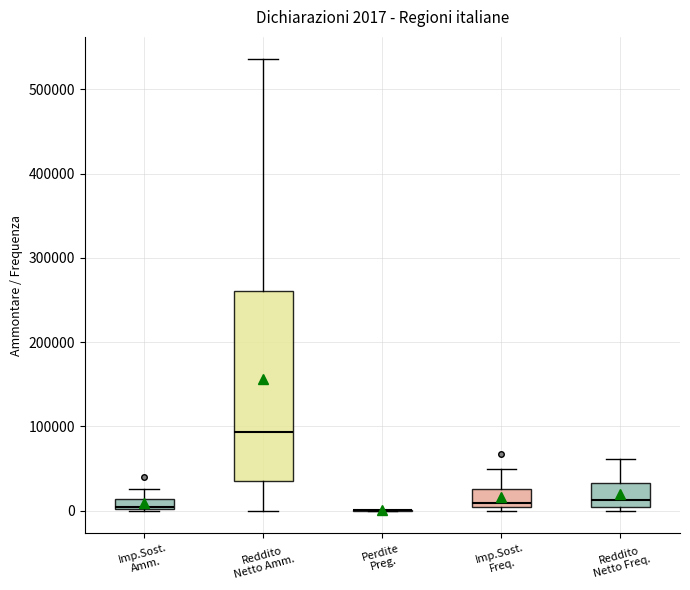

Comparing the boxes themselves (not the whiskers), which one is the tallest?

Reddito Netto Amm.